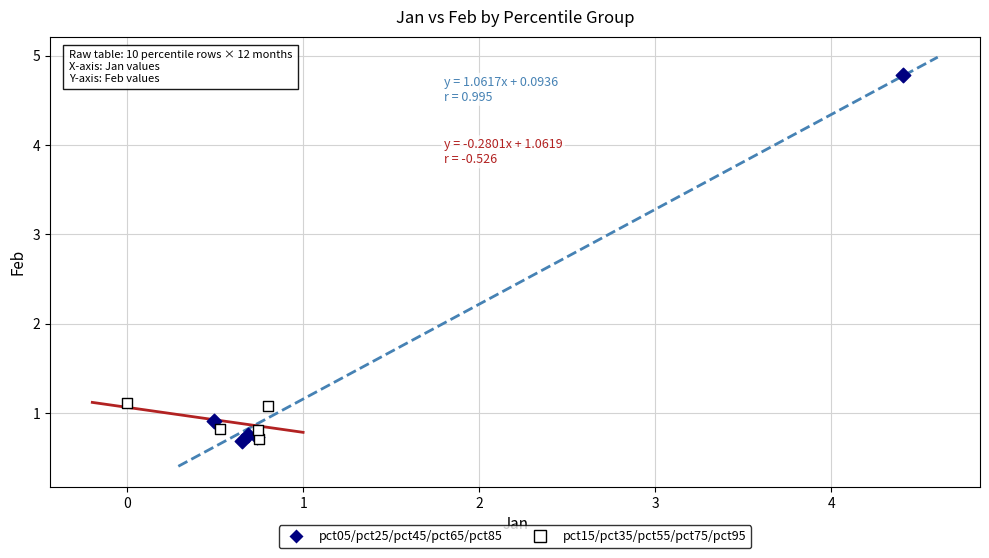

Which series reaches the maximum Y coordinate?

pct05/pct25/pct45/pct65/pct85